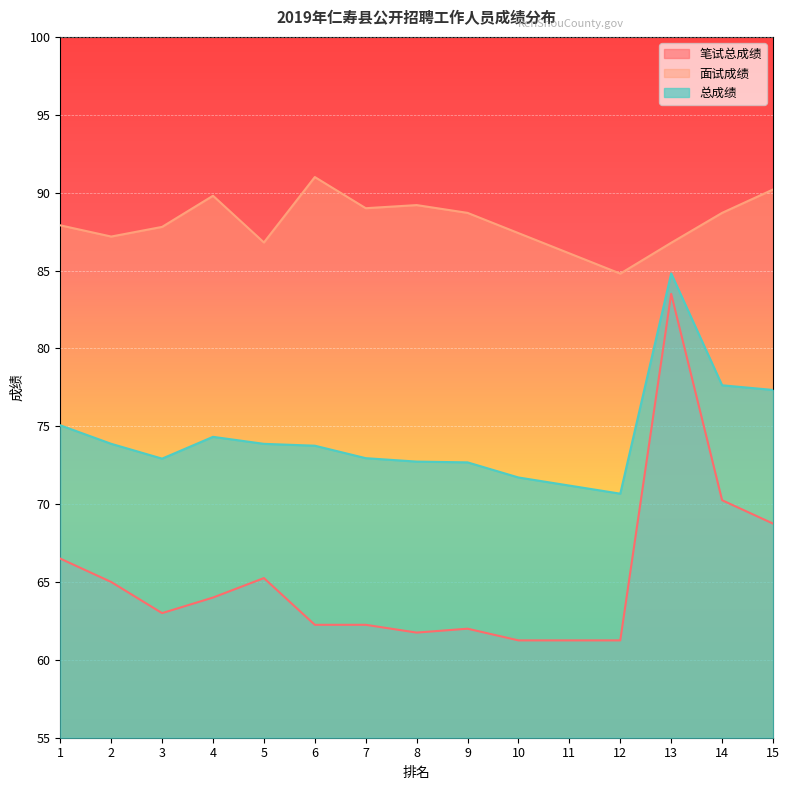

Which has a higher value, 11 or 1?

1